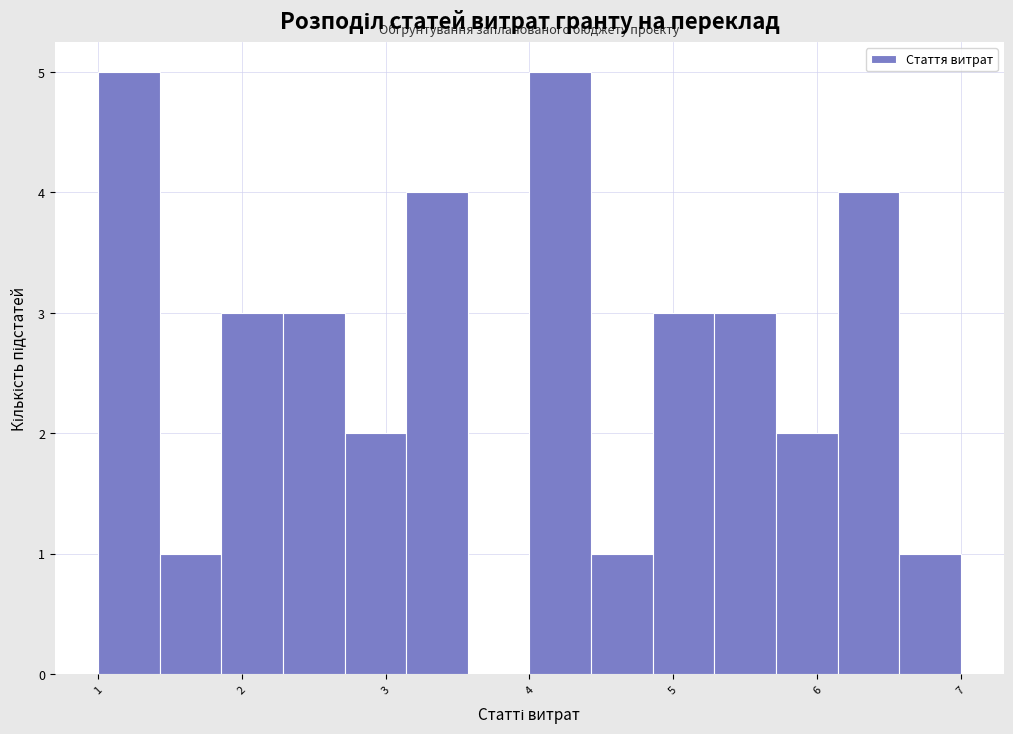

How tall is the bar that spans 1.4 to 1.9 on the x-axis? Neither the bar edges nor the heights are printed on the chart, so give them approximately, as read against the axes.

1